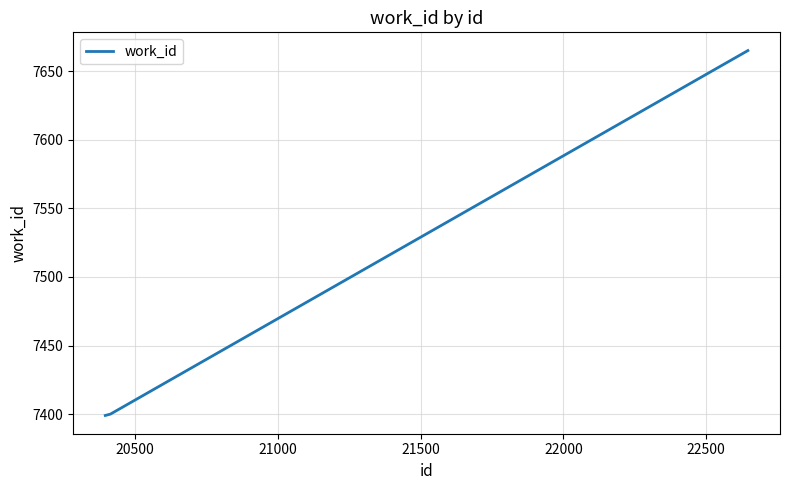

What is the smallest value displayed?

7399